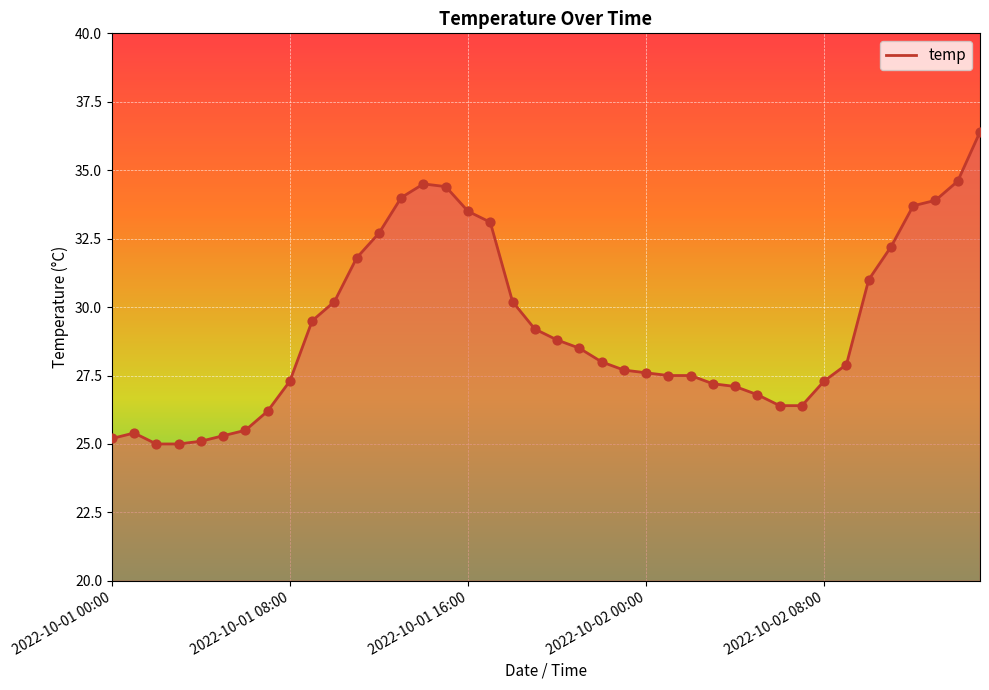

What is the maximum value shown in the chart?

36.4